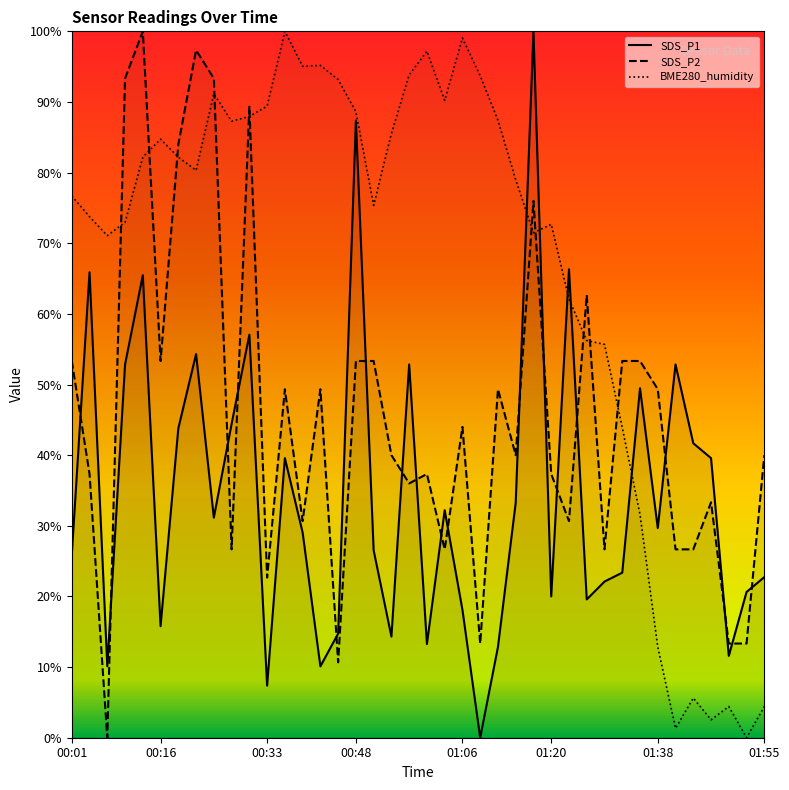

Rank the series by their maximum value, from lowest to highest.

SDS_P1, SDS_P2, BME280_humidity